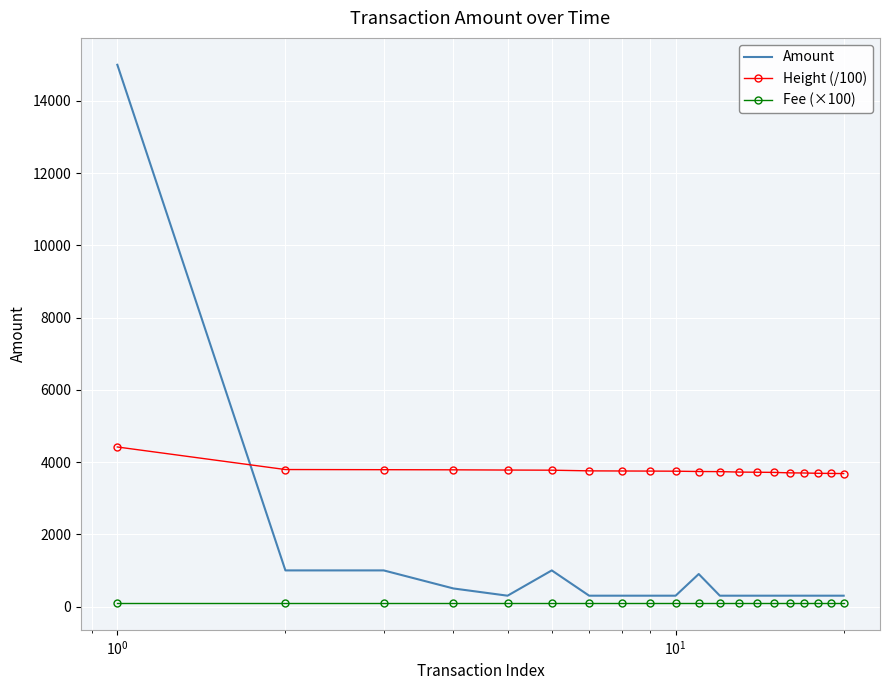

Which series has the widest spread of values?

Amount